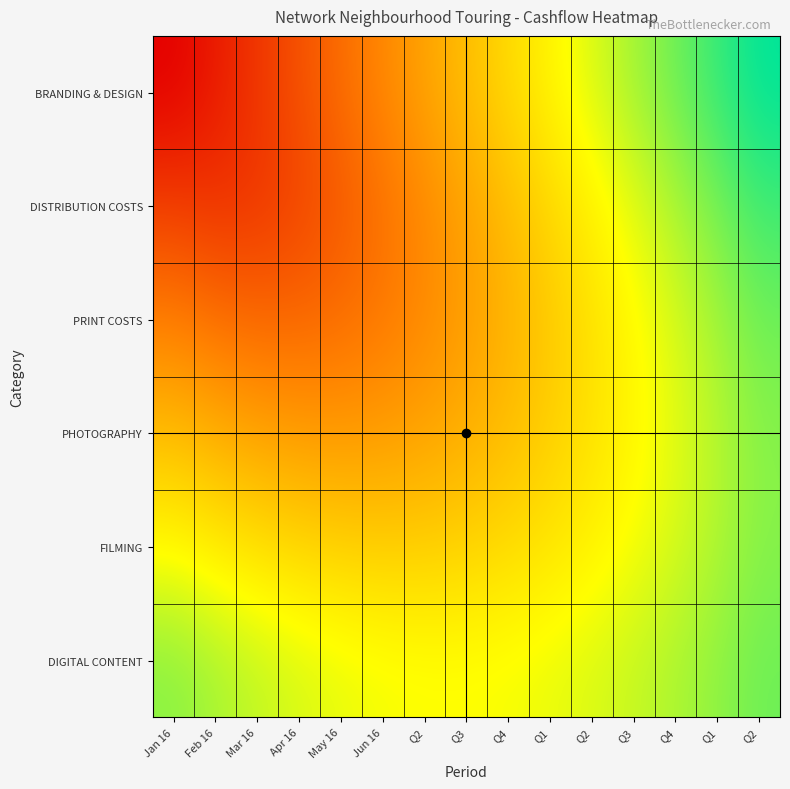

How many values in FILMING are above zero?

5